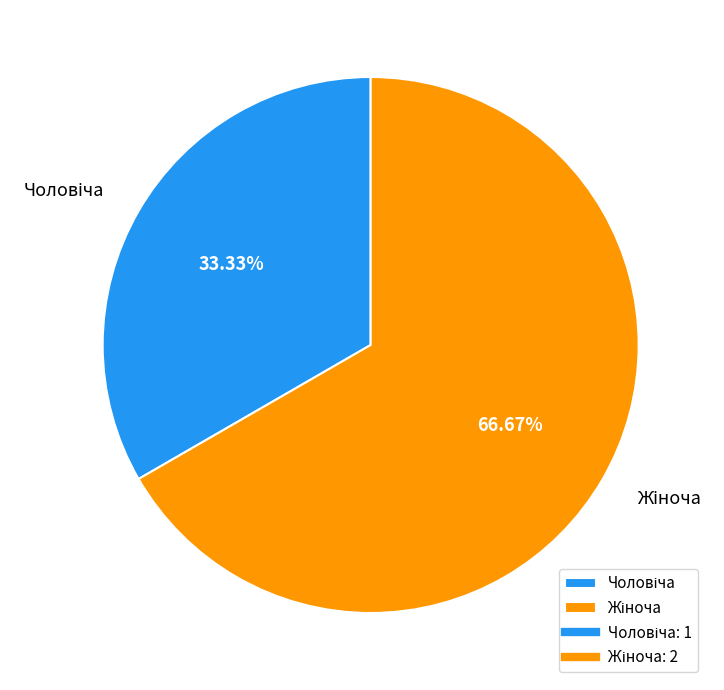

Is there a majority slice in this chart?

Yes